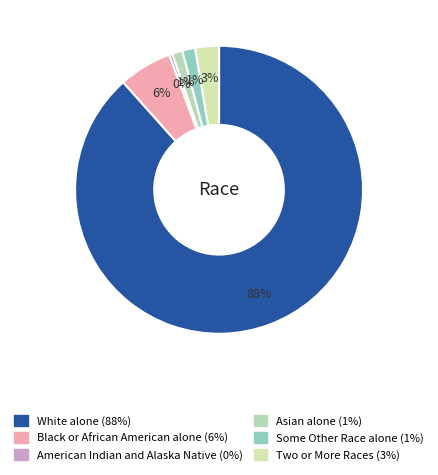

Is there a majority slice in this chart?

Yes